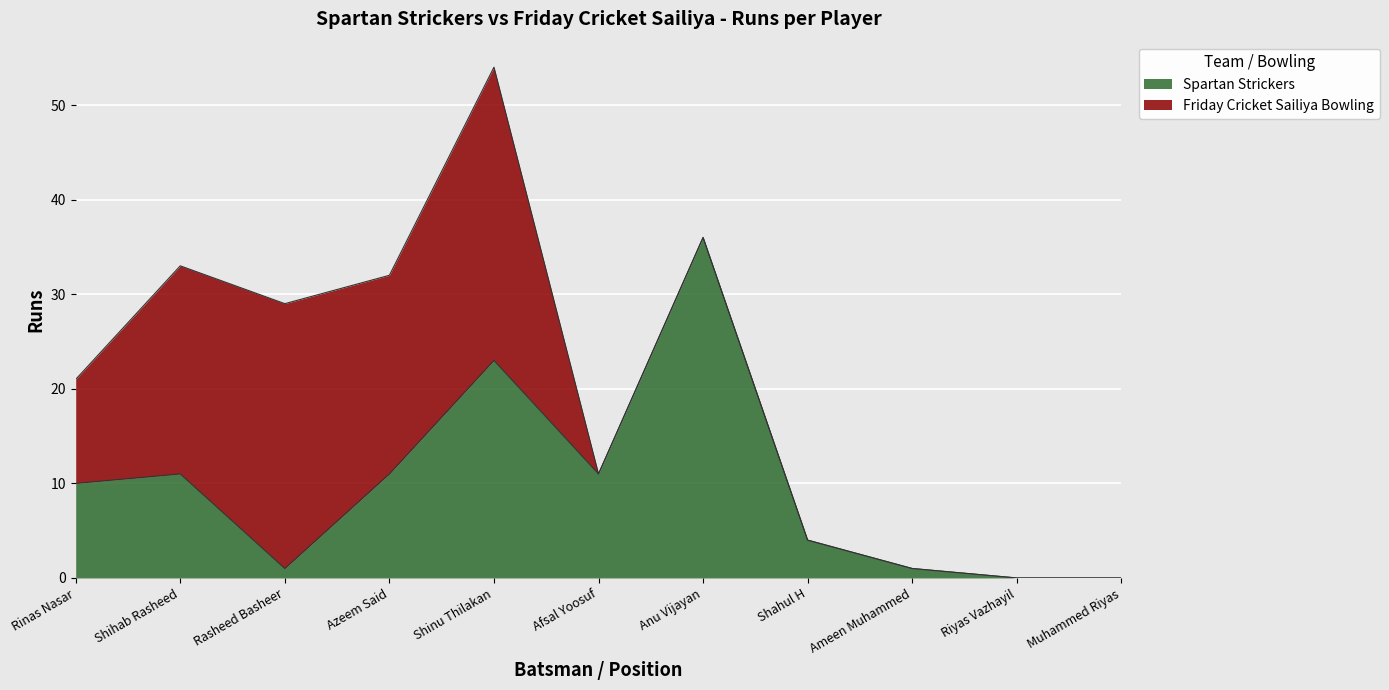

The chart shows a value of 0 at Muhammed Riyas. True or false?

True